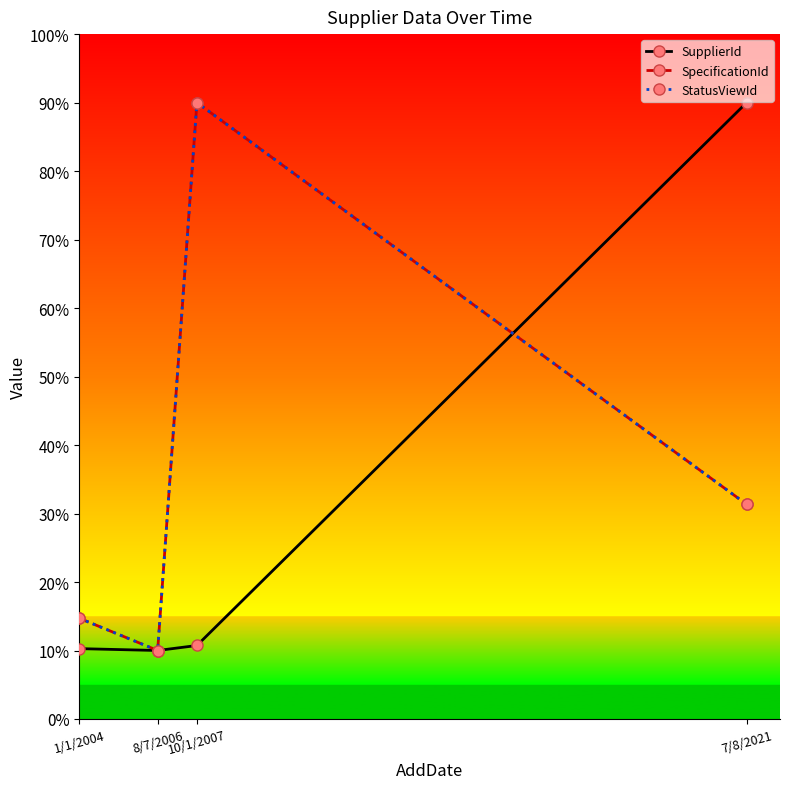

Which category has the lowest value in the SpecificationId series?

8/7/2006